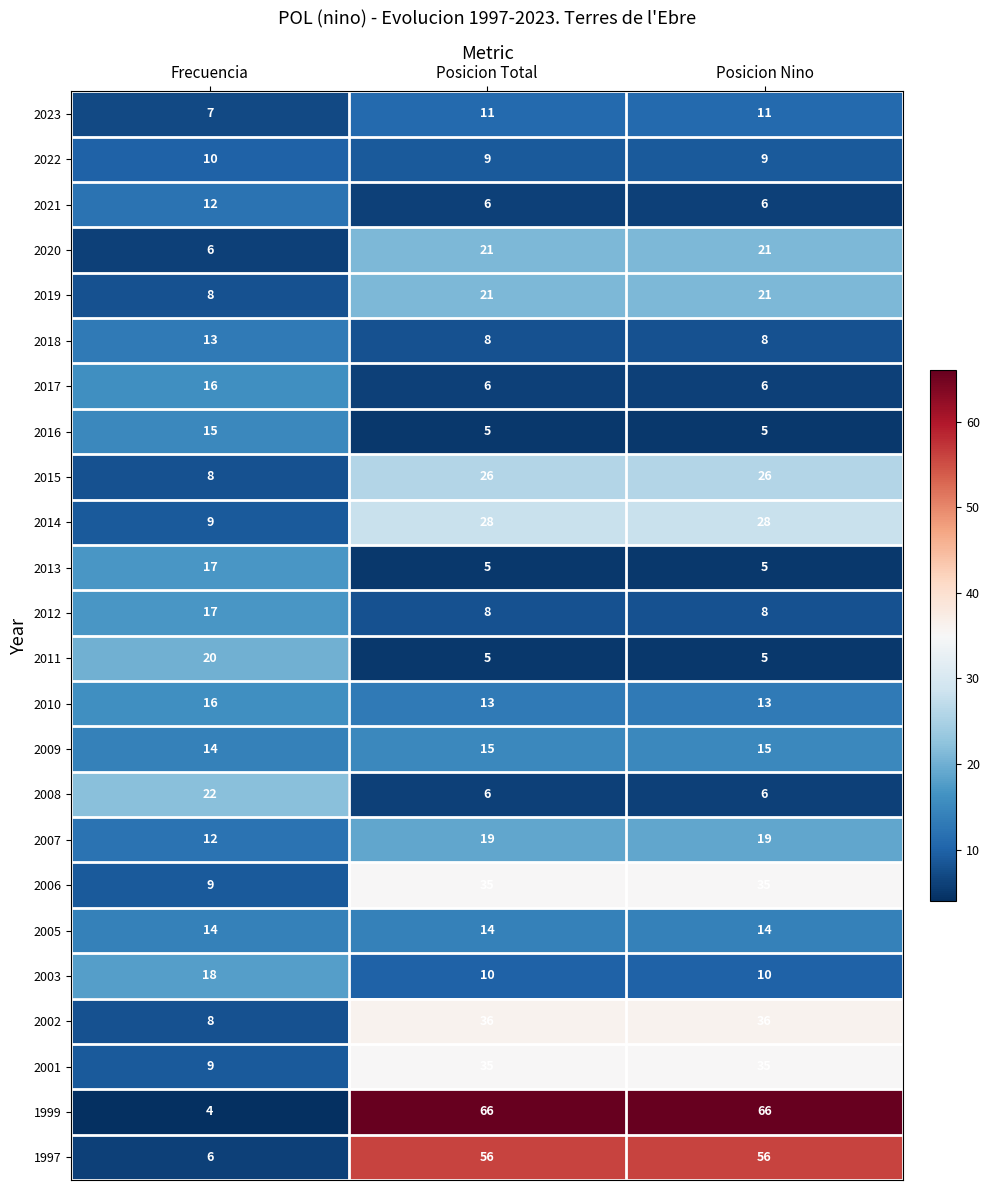

What is the difference between the highest and lowest values at Frecuencia?

18